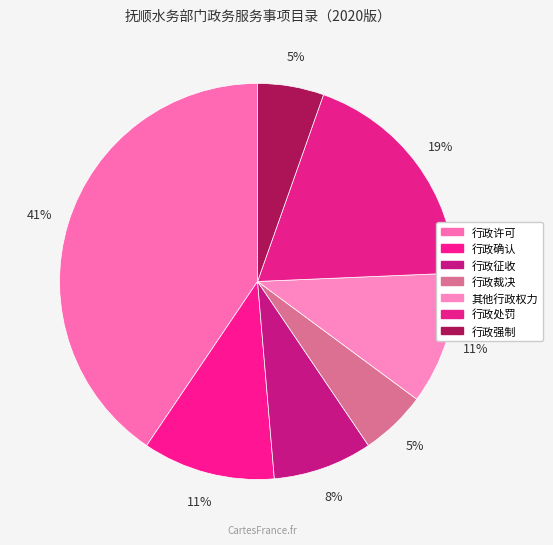

Which slice is the largest?

行政许可